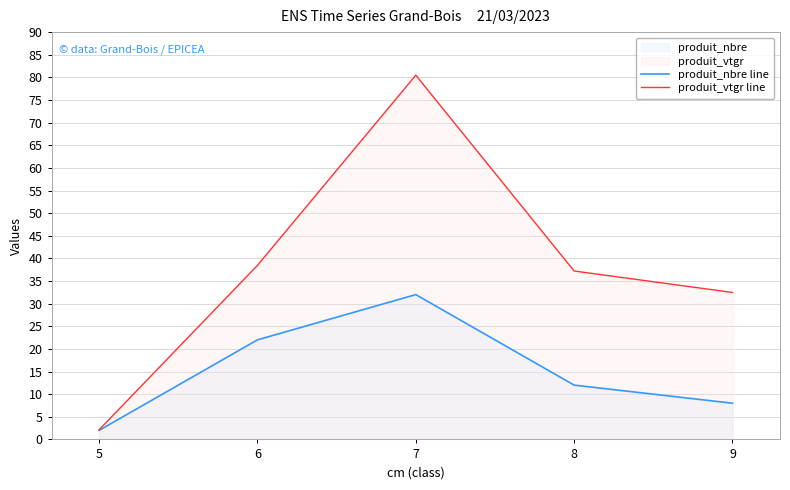

True or false: produit_vtgr line and produit_nbre line intersect in this chart.

False